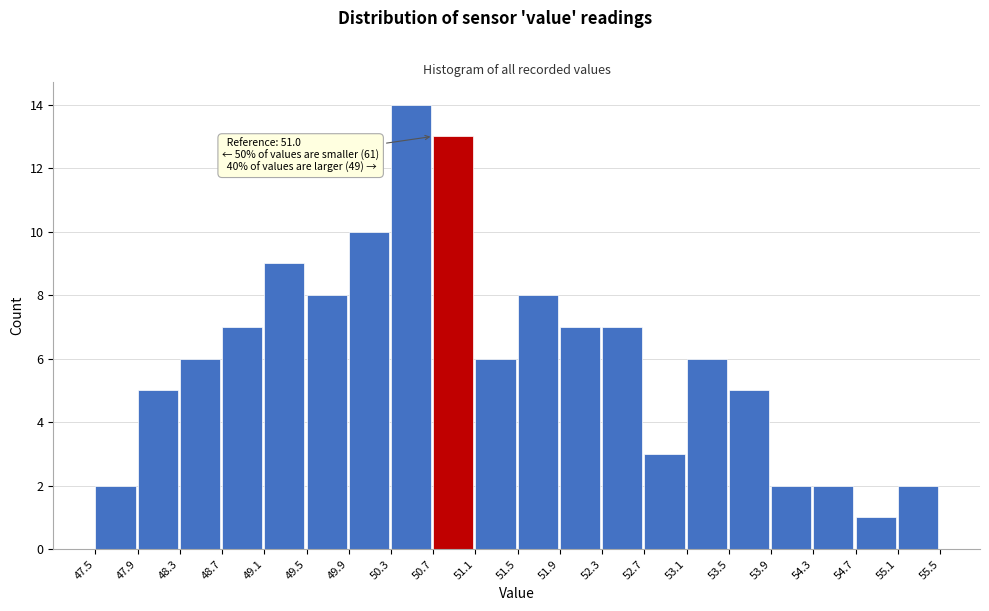

Which range on the x-axis has the tallest bar?

50.3 to 50.7